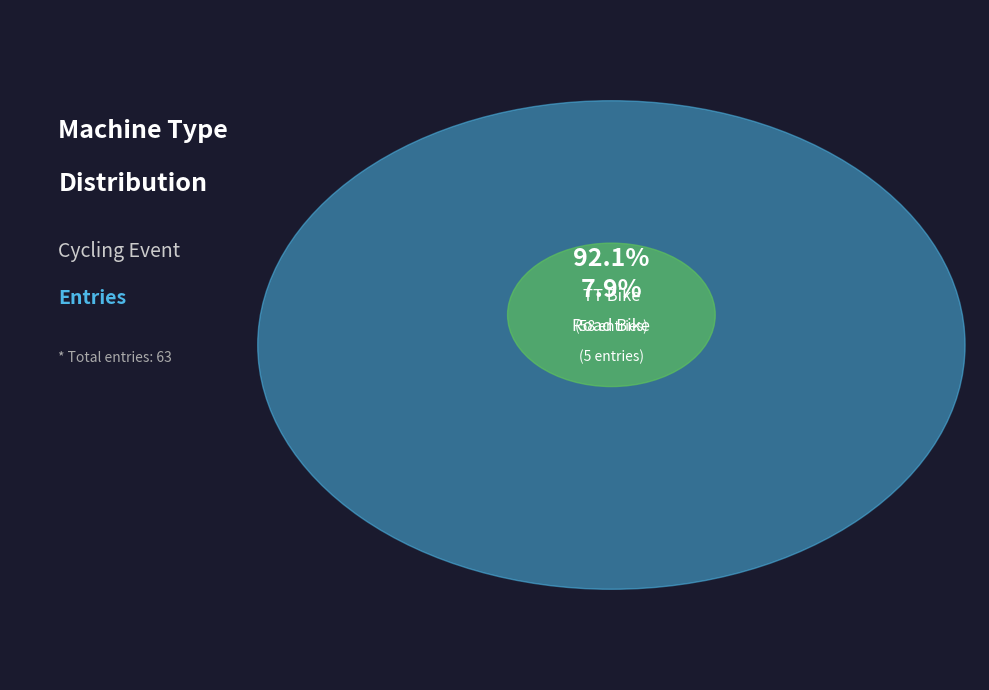

To the nearest percent, what percentage of the pie is TT Bike?

92%